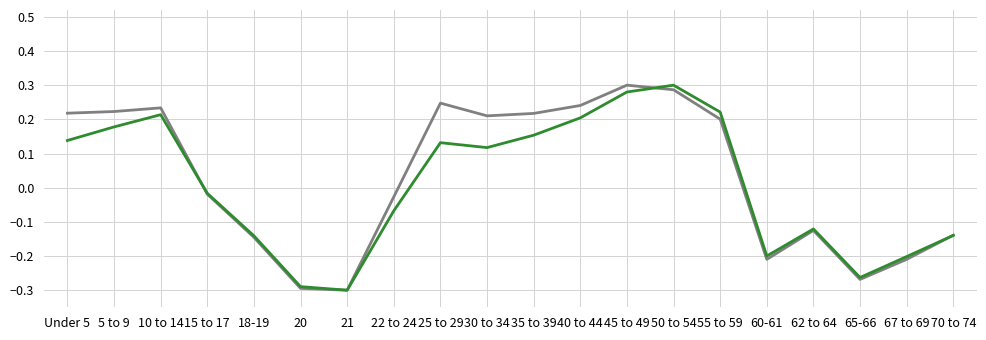

What position from the right is 50 to 54?

7